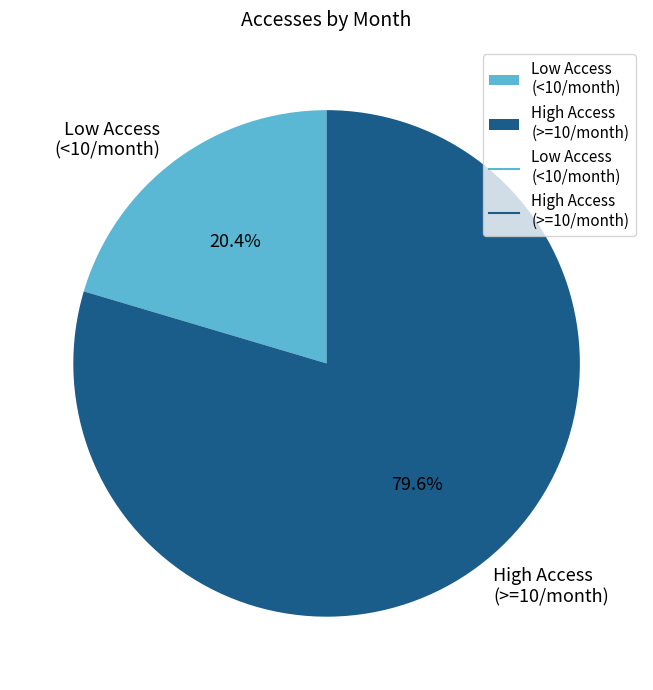

What is the smallest slice in the pie chart?

Low Access (<10/month)